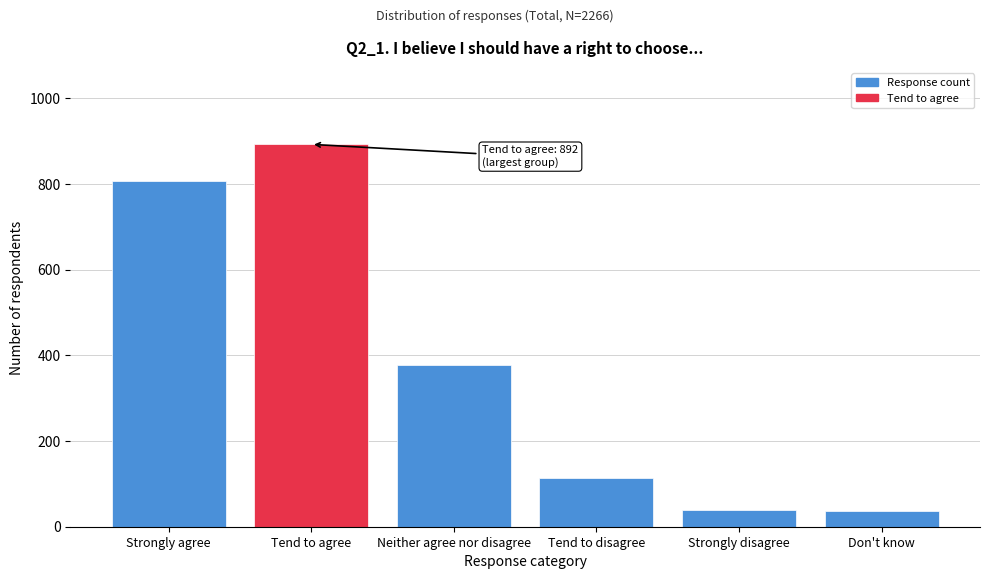

What is the difference between the maximum and second lowest values?

854